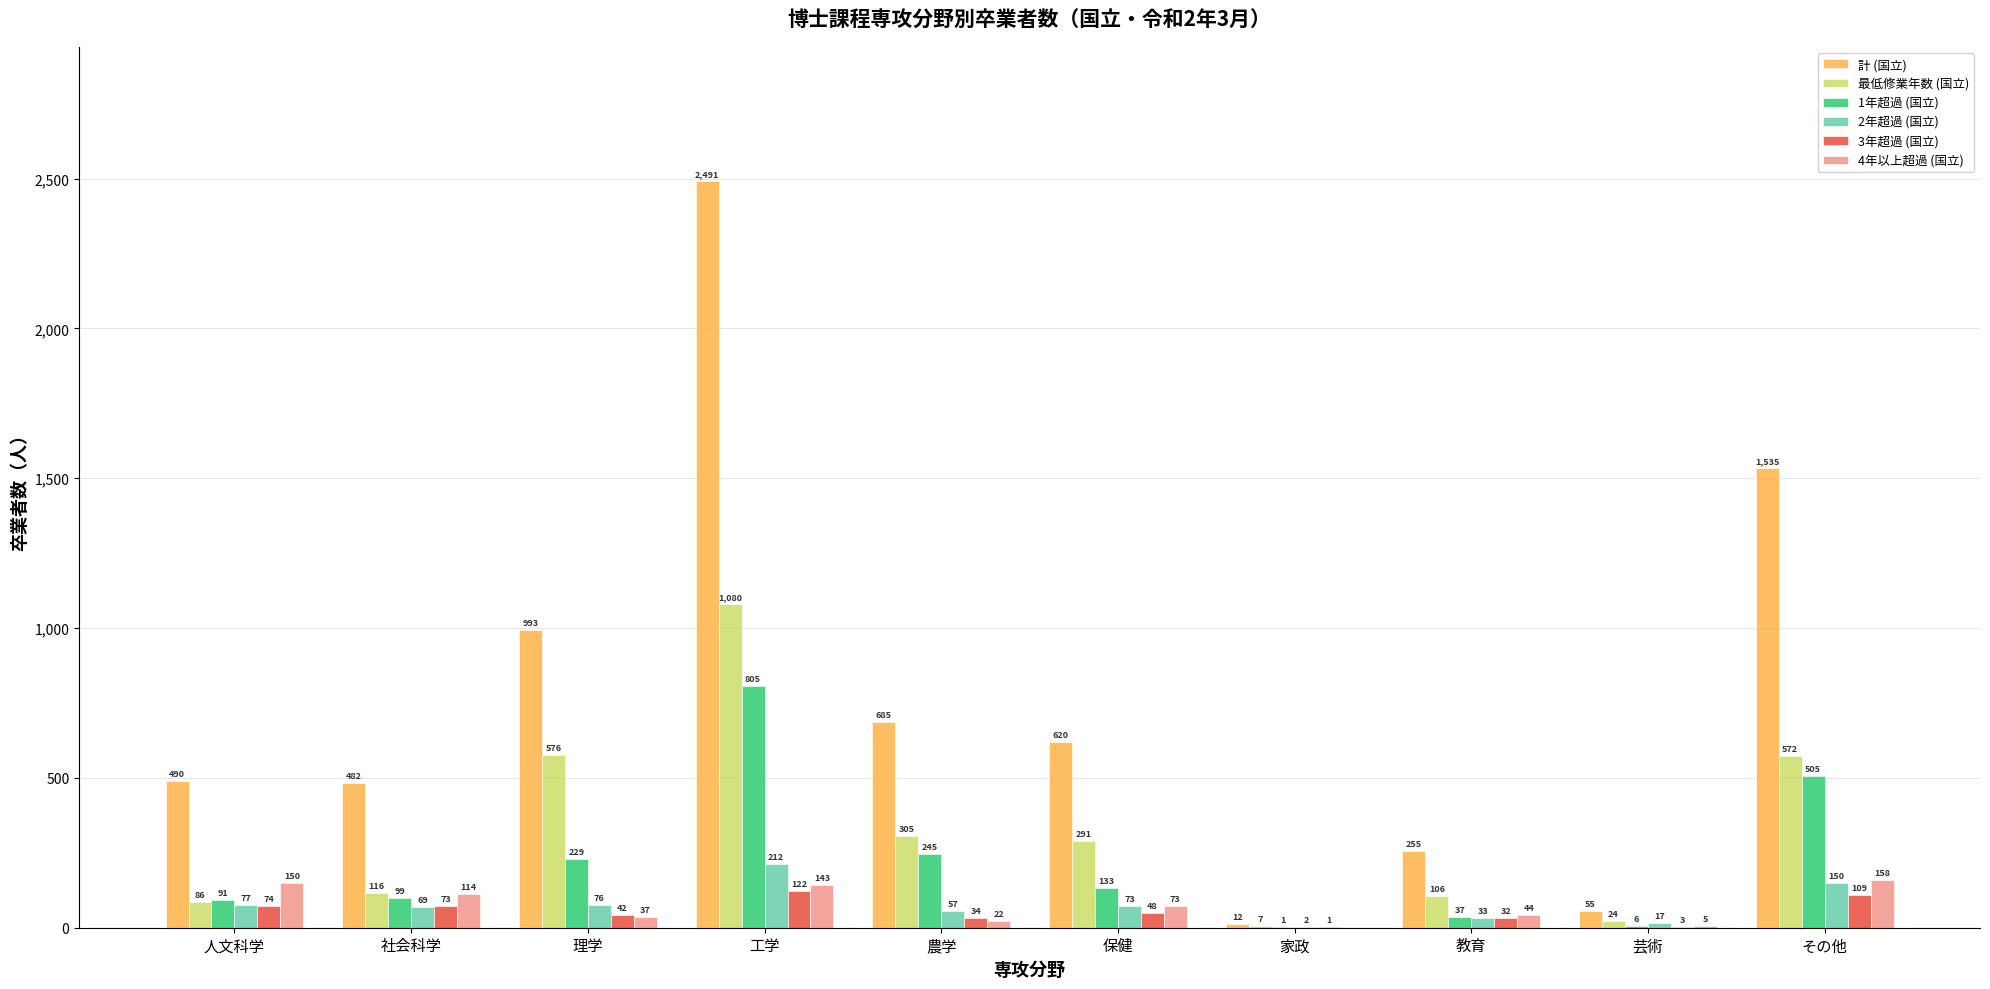

Reading left to right, transcribe all the data shown in this chart.

計 (国立): 人文科学=490	社会科学=482	理学=993	工学=2491	農学=685	保健=620	家政=12	教育=255	芸術=55	その他=1535
最低修業年数 (国立): 人文科学=86	社会科学=116	理学=576	工学=1080	農学=305	保健=291	家政=7	教育=106	芸術=24	その他=572
1年超過 (国立): 人文科学=91	社会科学=99	理学=229	工学=805	農学=245	保健=133	家政=1	教育=37	芸術=6	その他=505
2年超過 (国立): 人文科学=77	社会科学=69	理学=76	工学=212	農学=57	保健=73	家政=2	教育=33	芸術=17	その他=150
3年超過 (国立): 人文科学=74	社会科学=73	理学=42	工学=122	農学=34	保健=48	家政=1	教育=32	芸術=3	その他=109
4年以上超過 (国立): 人文科学=150	社会科学=114	理学=37	工学=143	農学=22	保健=73	家政=0	教育=44	芸術=5	その他=158